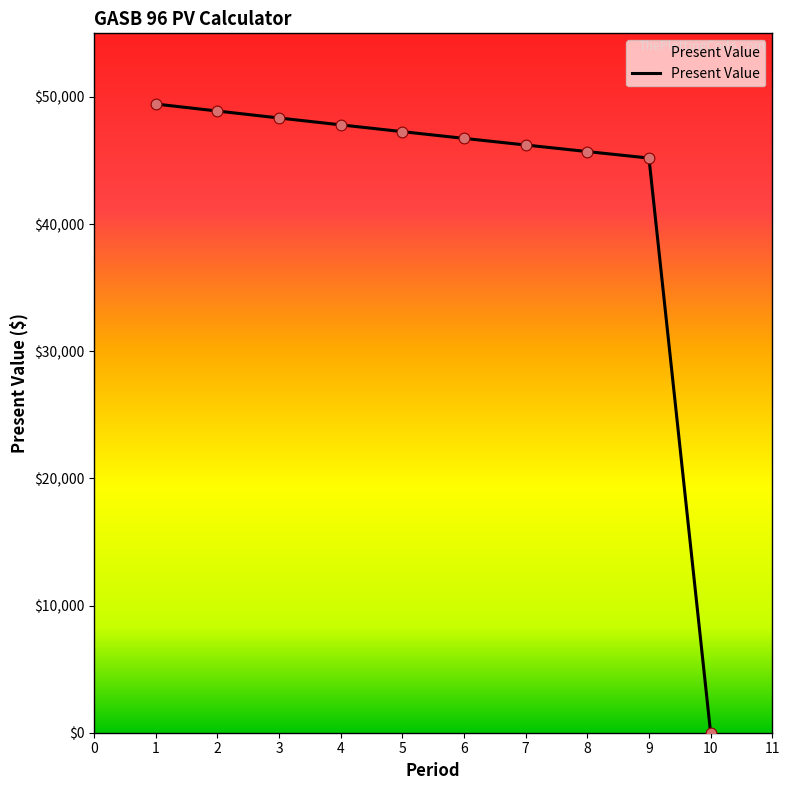

Between 3 and 4, which is larger?

3